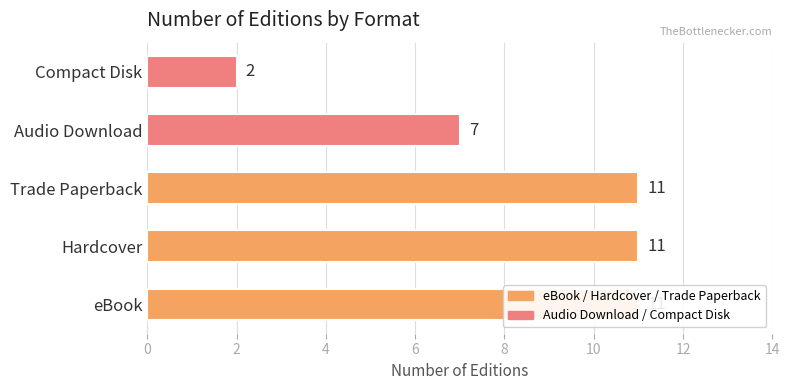

True or false: the data shows 7 at Audio Download.

True